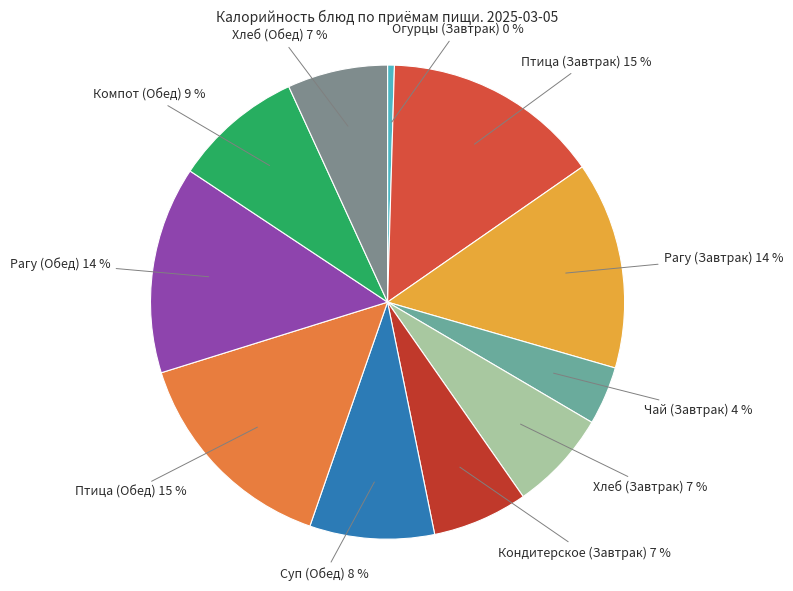

The Птица (Обед) slice represents 15% of the pie. True or false?

True